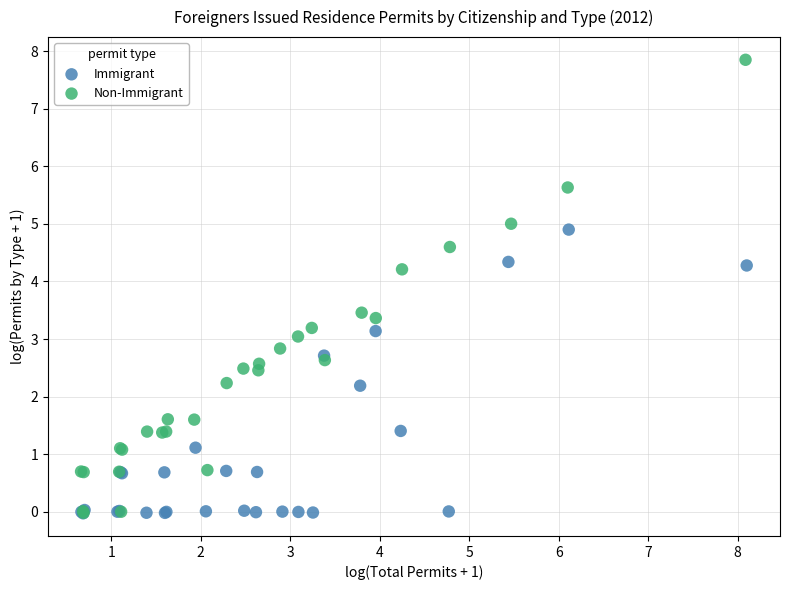

Which series has the widest spread of Y values?

Non-Immigrant